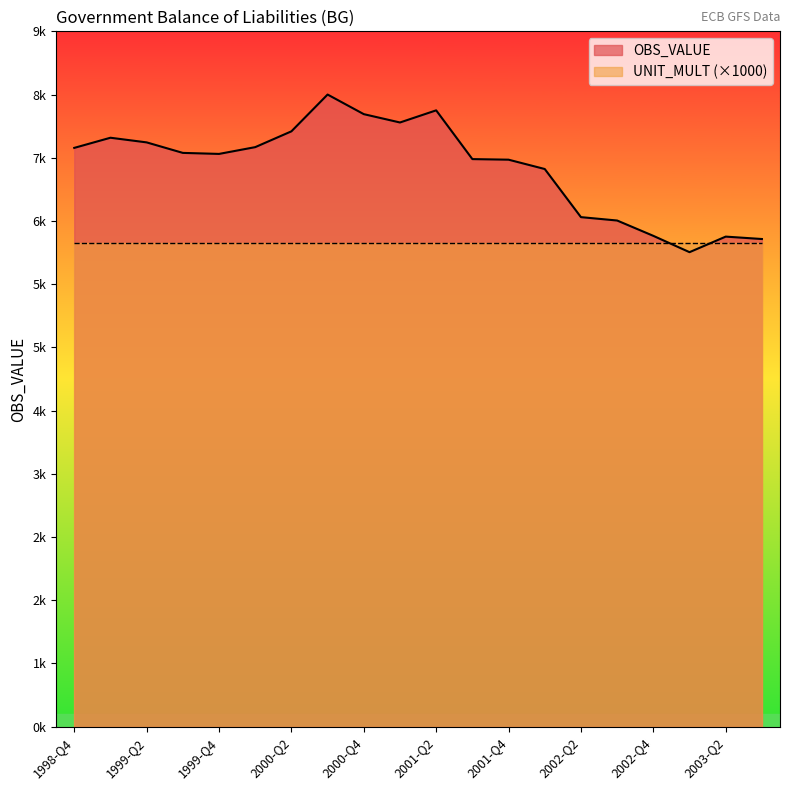

What is the sum of all values?

138798.7